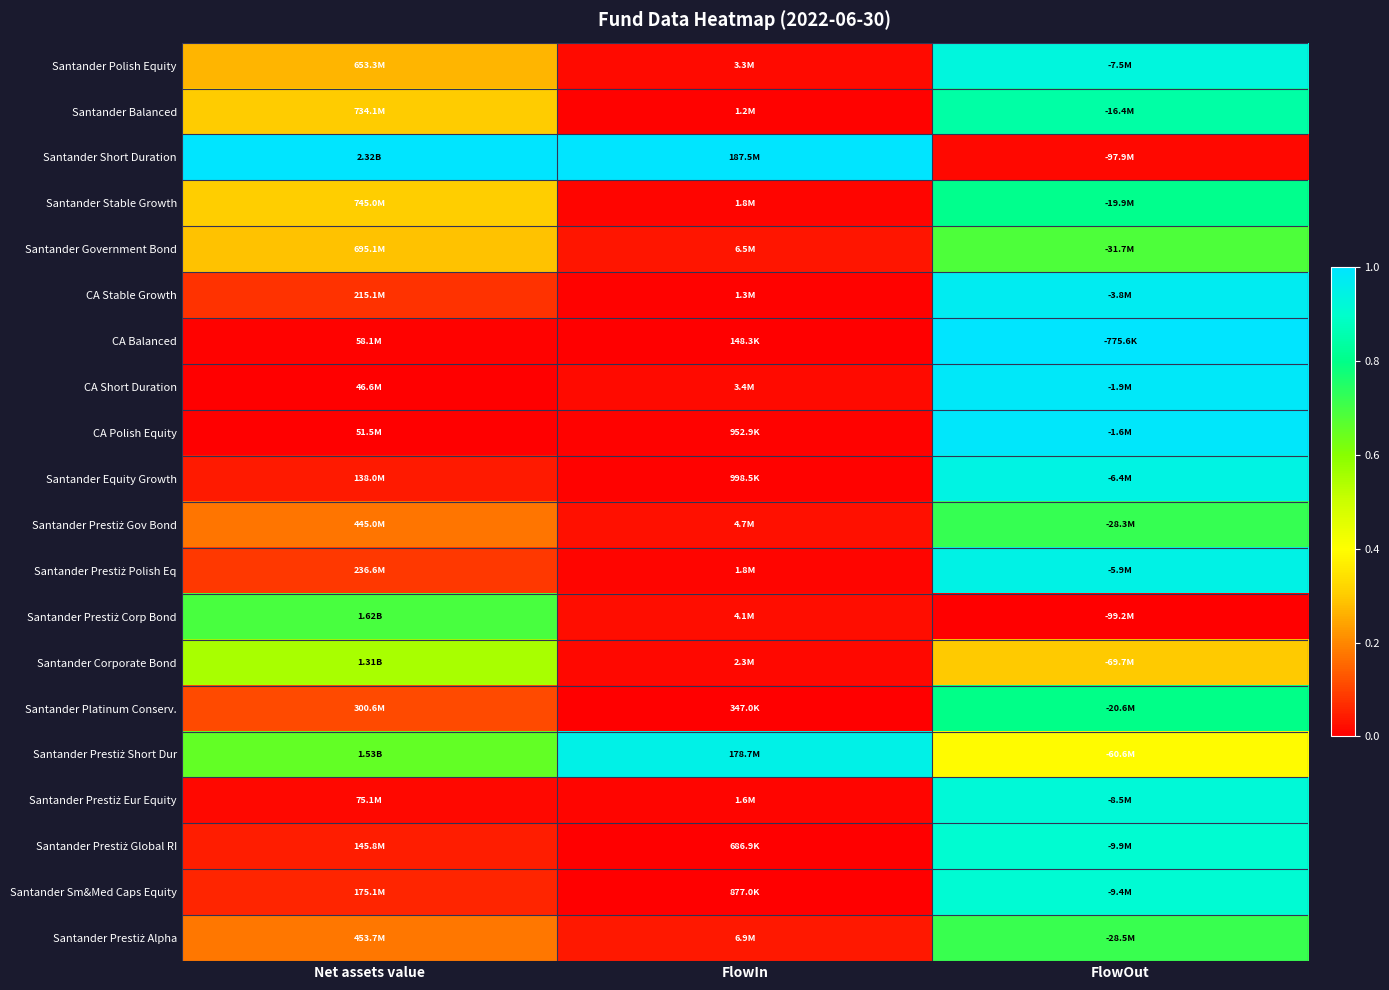

At Net assets value, list the series in order from smallest to largest.

CA Short Duration, CA Polish Equity, CA Balanced, Santander Prestiż Eur Equity, Santander Equity Growth, Santander Prestiż Global RI, Santander Sm&Med Caps Equity, CA Stable Growth, Santander Prestiż Polish Eq, Santander Platinum Conserv., Santander Prestiż Gov Bond, Santander Prestiż Alpha, Santander Polish Equity, Santander Government Bond, Santander Balanced, Santander Stable Growth, Santander Corporate Bond, Santander Prestiż Short Dur, Santander Prestiż Corp Bond, Santander Short Duration